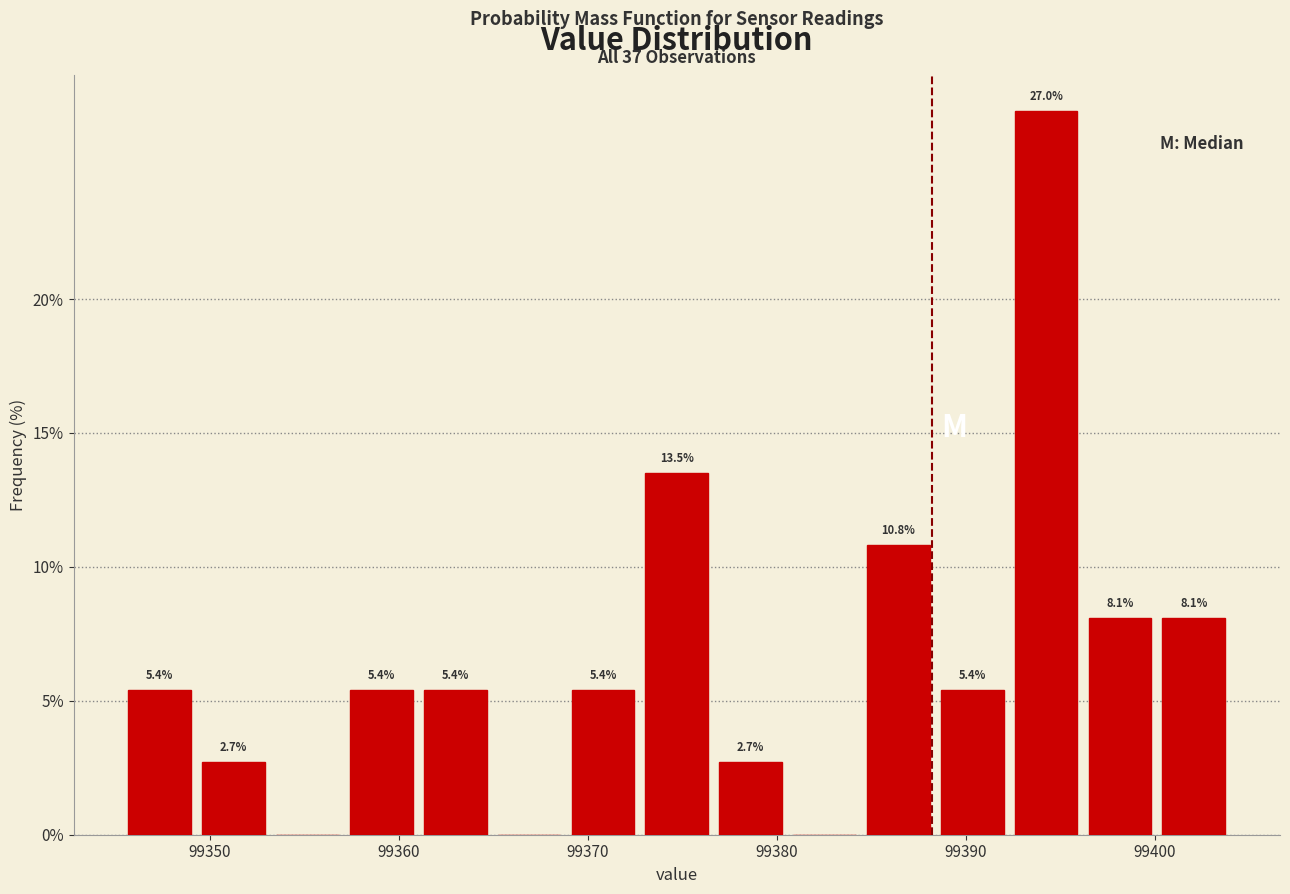

Around what value on the x-axis is the tallest bar? Give the approximate position of its centre, as read against the axis.

99394